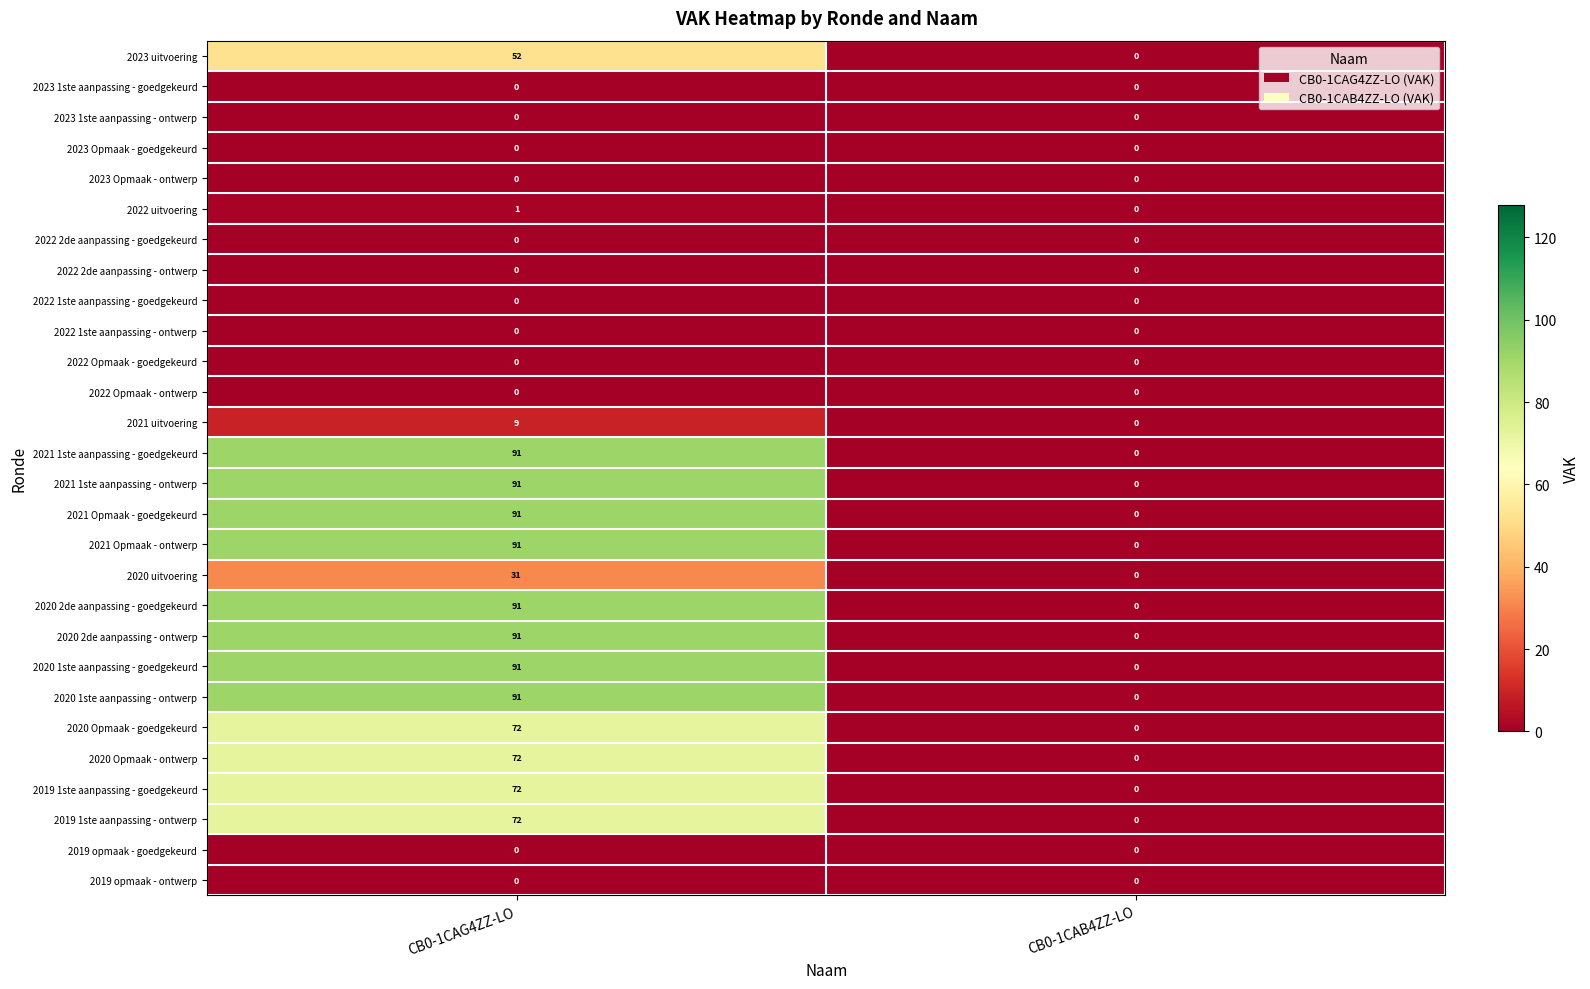

True or false: 2019 opmaak - ontwerp has a value of 0 at CB0-1CAG4ZZ-LO.

True